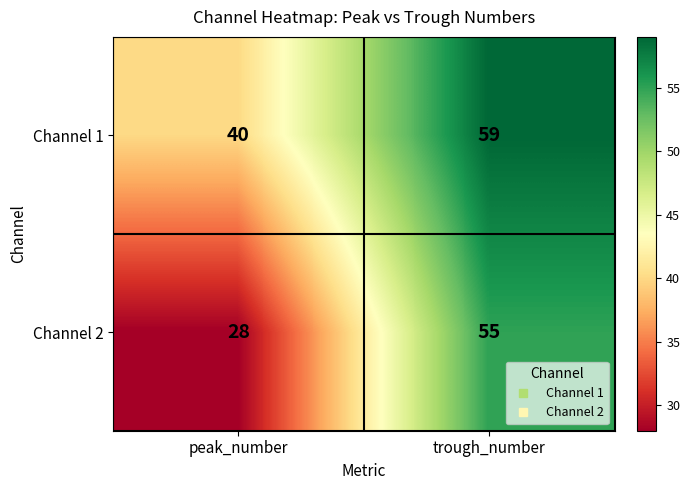

The Channel 2 series shows 55 at trough_number. True or false?

True